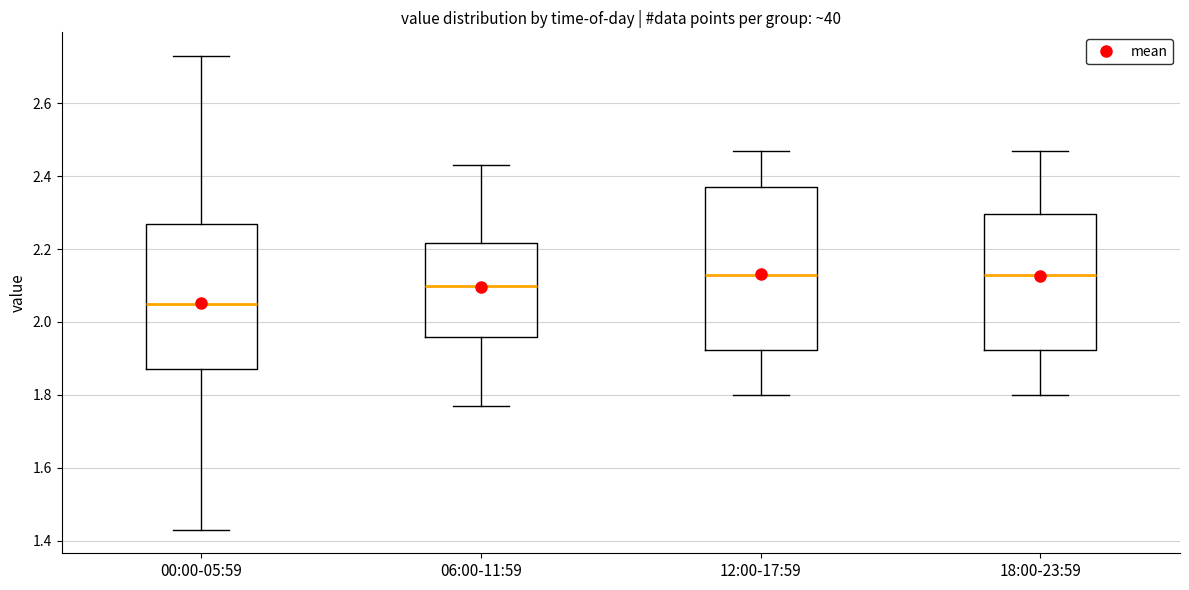

Reading left to right, read every box against the y-axis: the position of its median line, the range the box covers, and the ends of its whiskers. The values are not printed on the chart, so give them approximately, as read against the axis.

00:00-05:59: median 2.06, box 1.88 to 2.28, whiskers 1.44 to 2.74
06:00-11:59: median 2.10, box 1.96 to 2.22, whiskers 1.78 to 2.44
12:00-17:59: median 2.14, box 1.92 to 2.38, whiskers 1.80 to 2.48
18:00-23:59: median 2.14, box 1.92 to 2.30, whiskers 1.80 to 2.48